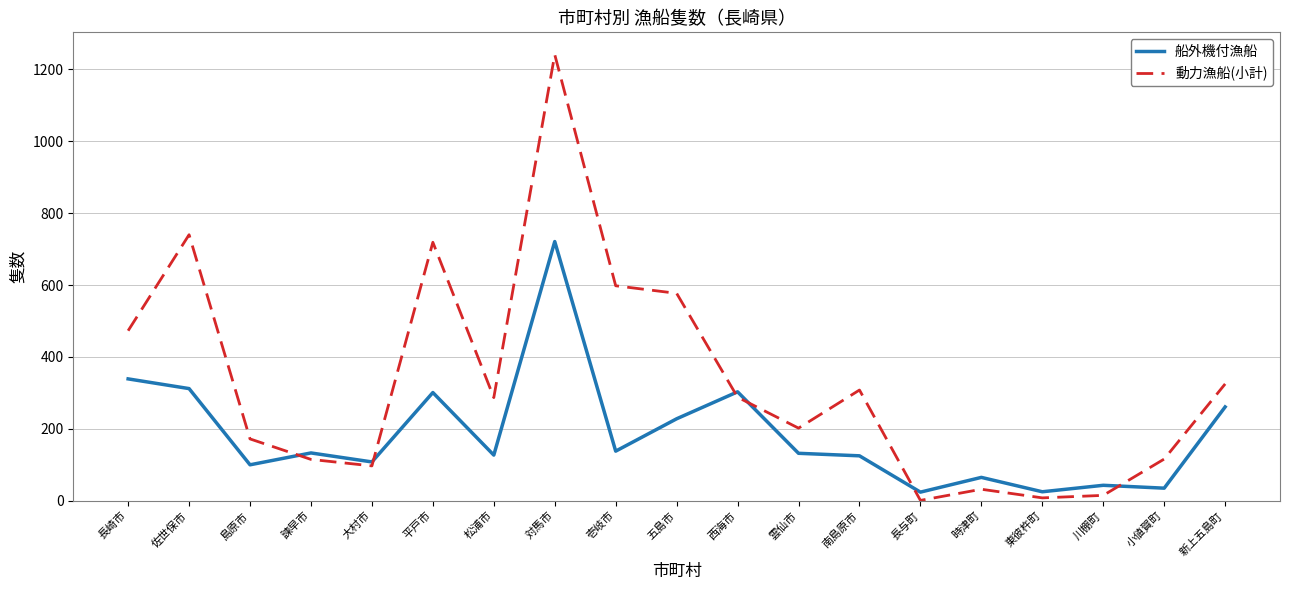

List the series in order of their peak value, lowest first.

船外機付漁船, 動力漁船(小計)